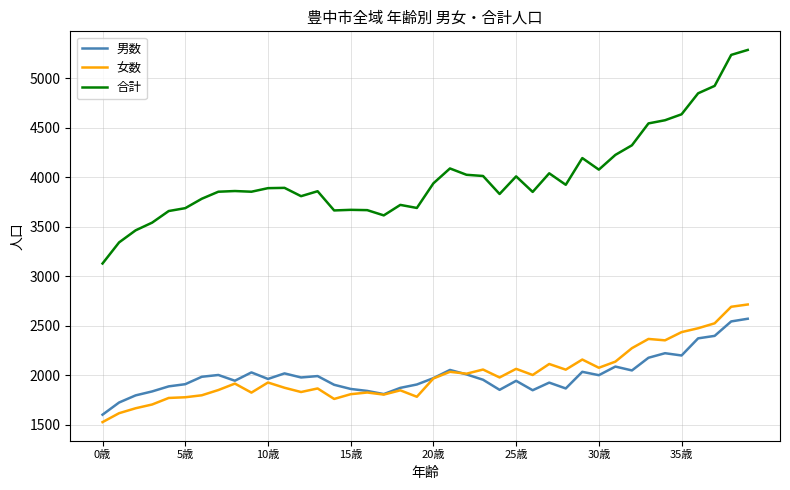

What is the greatest value displayed?

5286